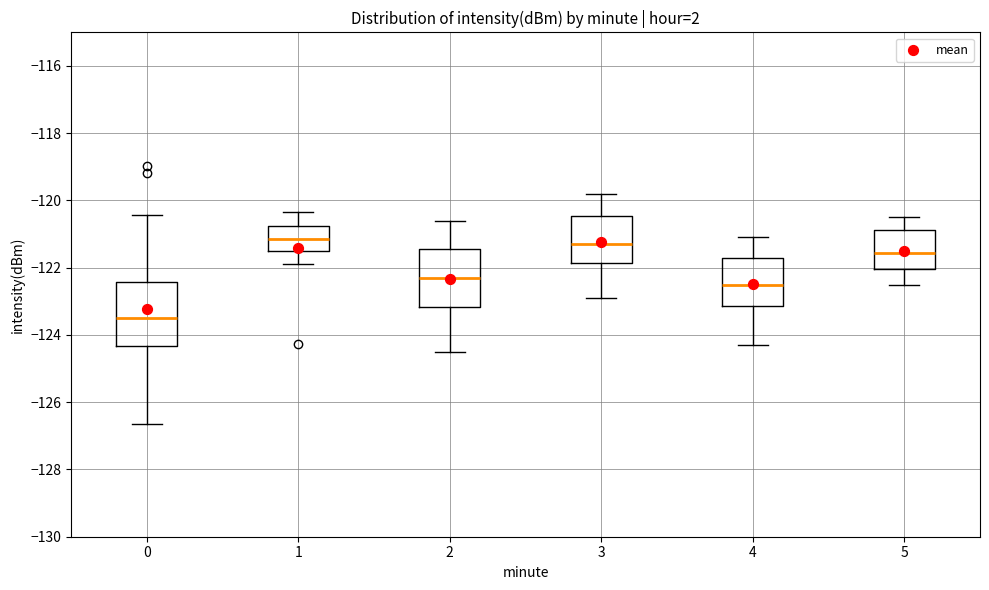

Reading left to right, transcribe this box plot: for each box, give where its median line is, the range the box spans, and where its two whiskers end, as read against the y-axis. The values are not printed on the chart, so give them approximately, as read against the axis.

0: median -123.4, box -124.4 to -122.4, whiskers -126.6 to -120.4
1: median -121.2, box -121.6 to -120.8, whiskers -121.8 to -120.4
2: median -122.2, box -123.2 to -121.4, whiskers -124.4 to -120.6
3: median -121.2, box -121.8 to -120.4, whiskers -122.8 to -119.8
4: median -122.4, box -123.2 to -121.8, whiskers -124.2 to -121.0
5: median -121.6, box -122.0 to -120.8, whiskers -122.4 to -120.4